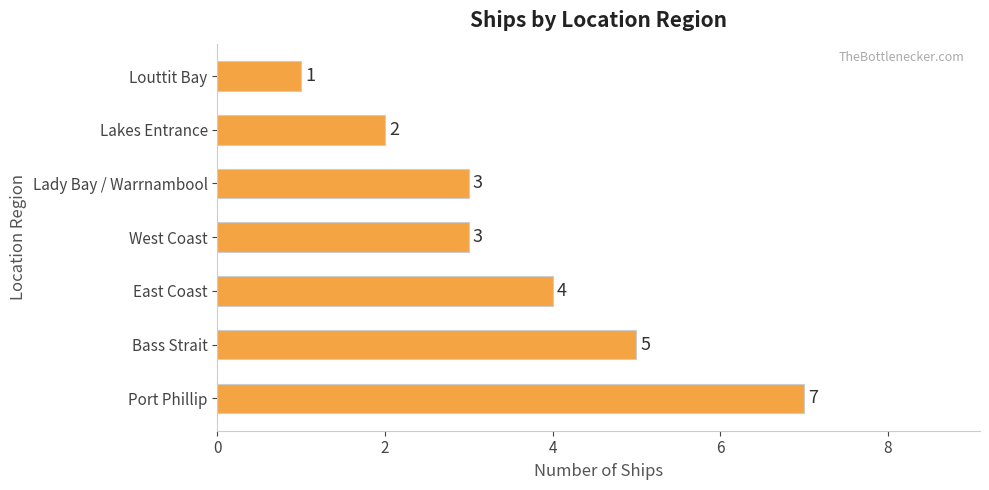

Are the bars horizontal?

Yes